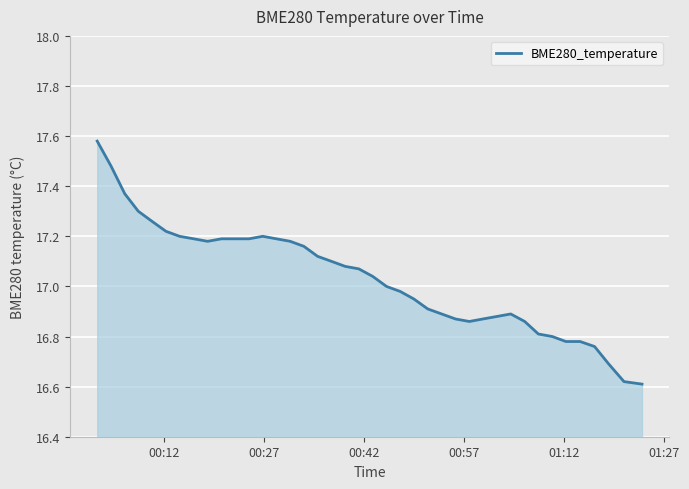

What is the difference between the maximum and minimum values?

1.0